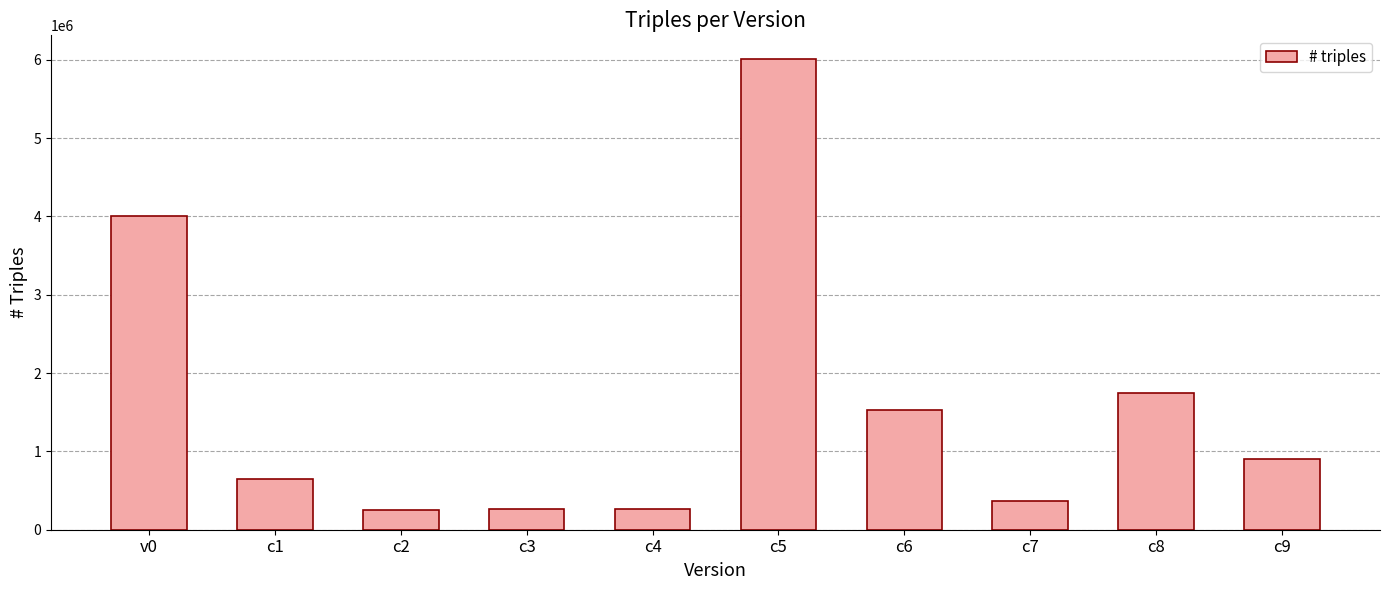

What value does the data have at c2, to the nearest 100?

255400